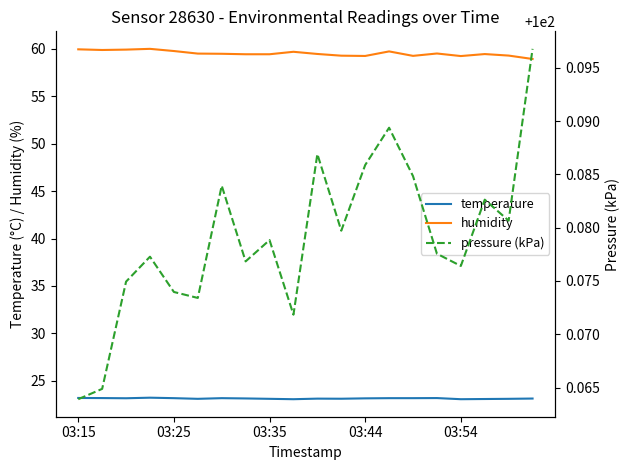

What is the highest value of the temperature series?

23.2